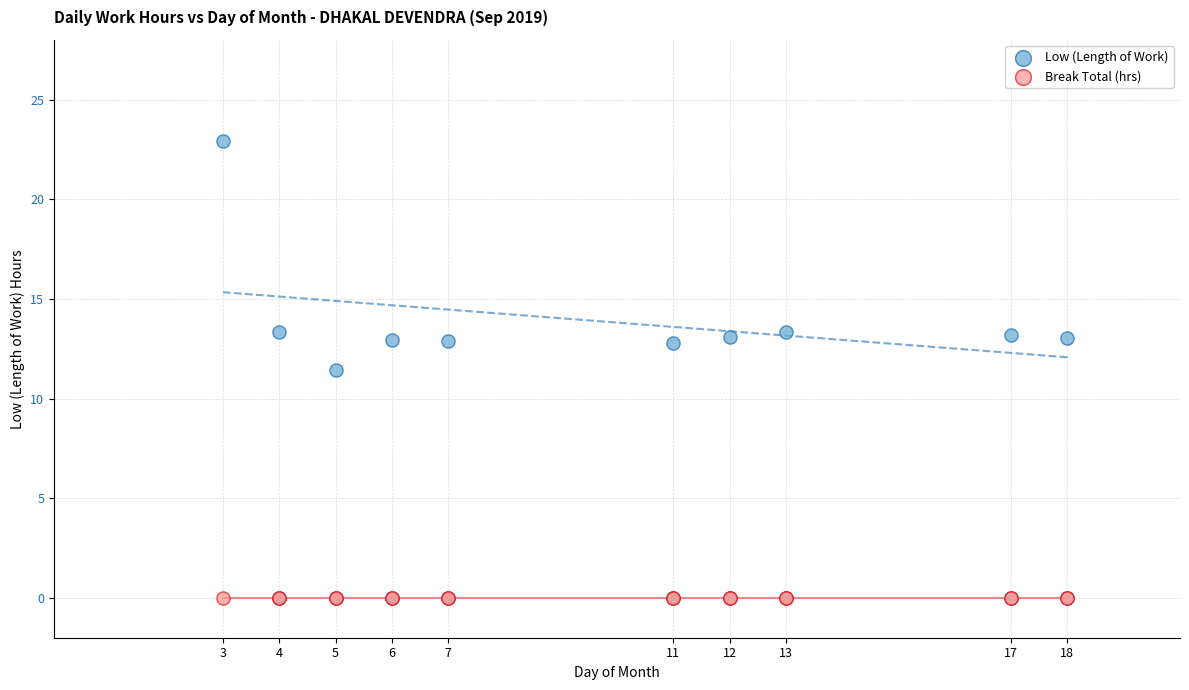

Across all series, what Y value is closest to 11?

11.4